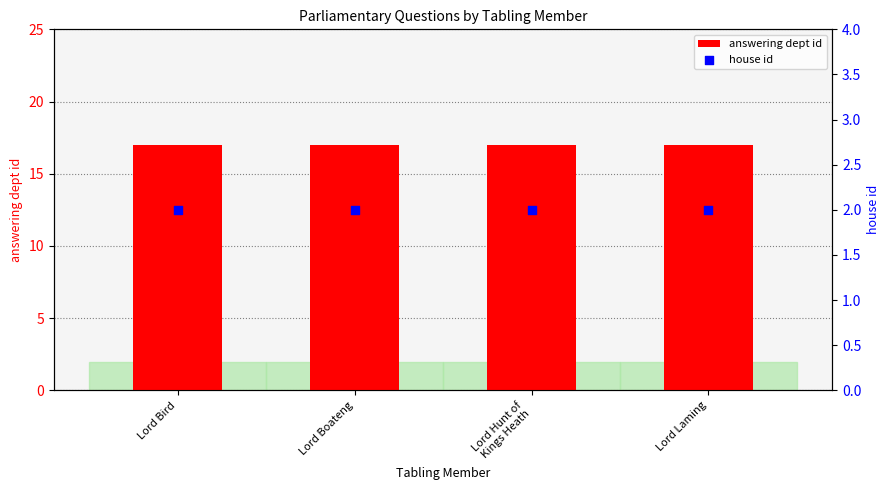

Which series has the largest total across all categories?

answering dept id